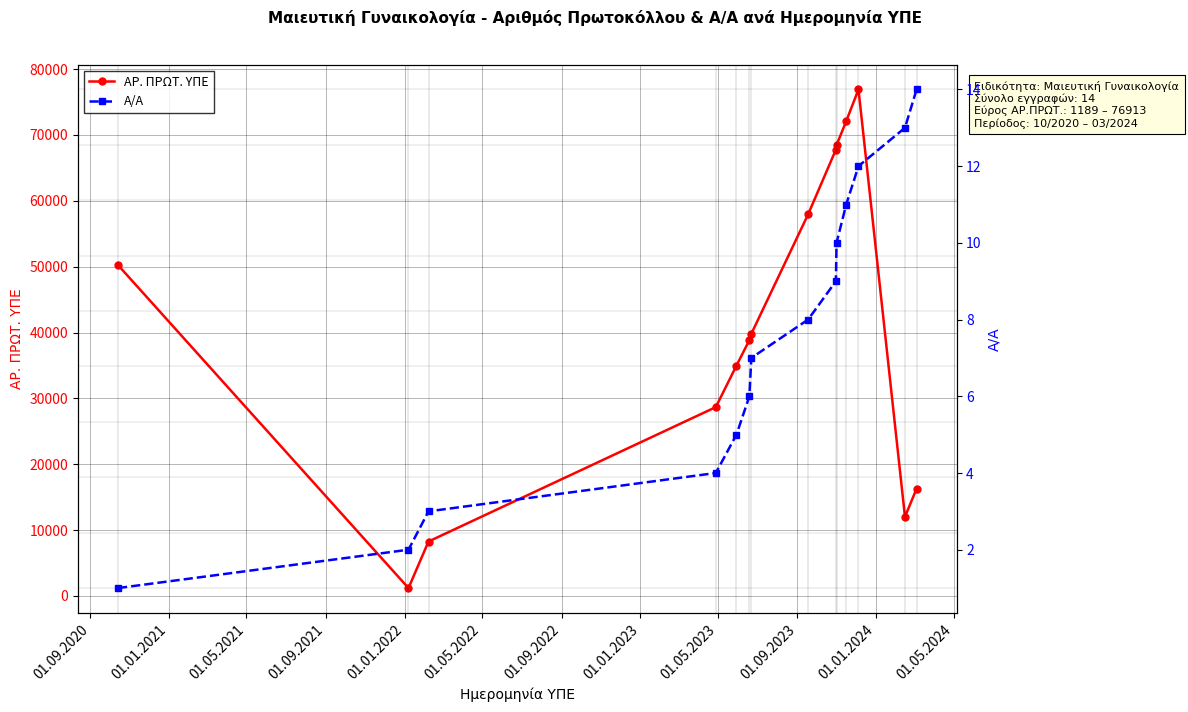

What is the highest value of the ΑΡ. ΠΡΩΤ. ΥΠΕ series?

76913